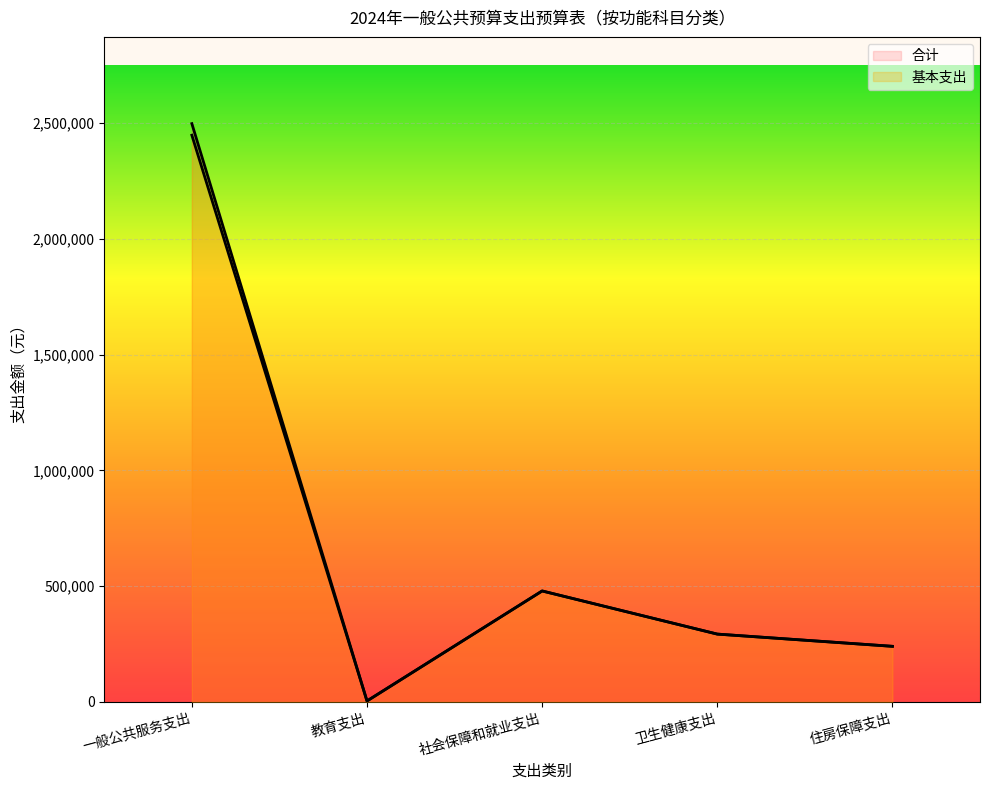

What is the difference between the maximum and second lowest values in the 基本支出 series?

2208298.1